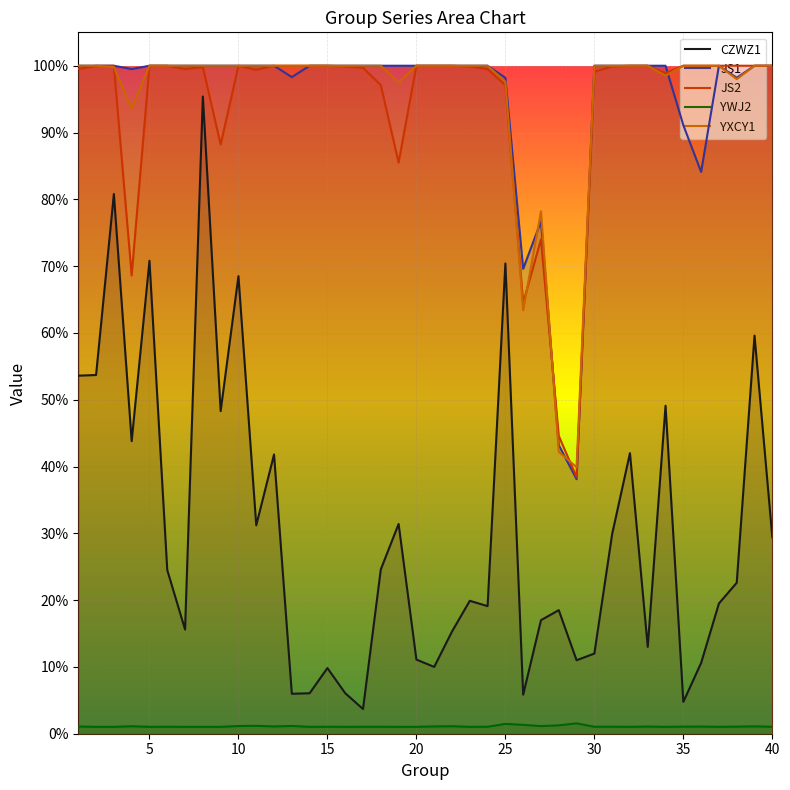

True or false: CZWZ1 and JS1 intersect in this chart.

False